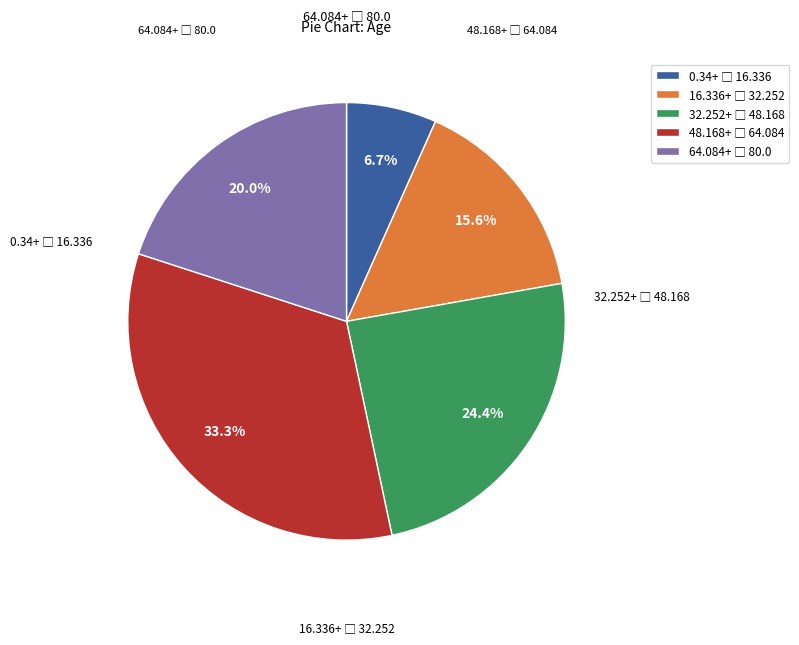

Does any single category account for the majority?

No